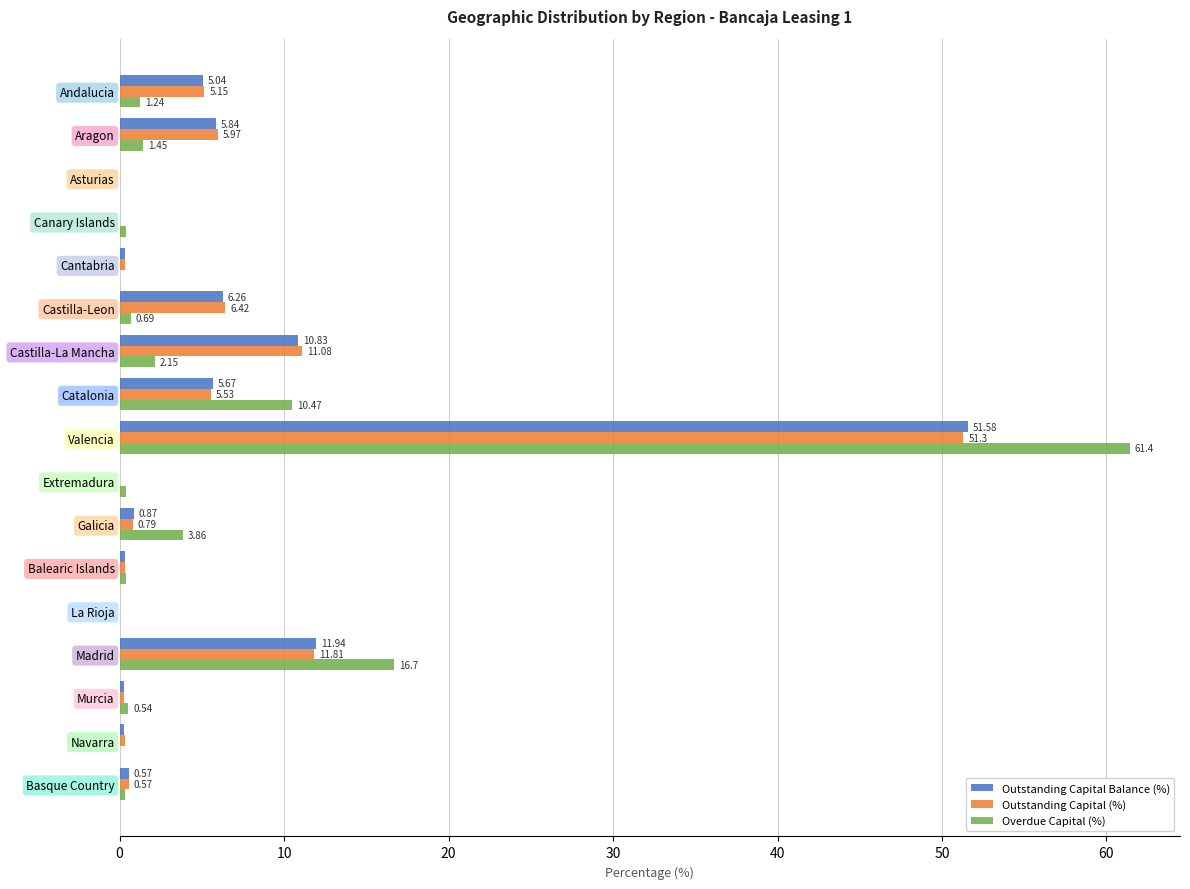

How many series are shown in this chart?

3